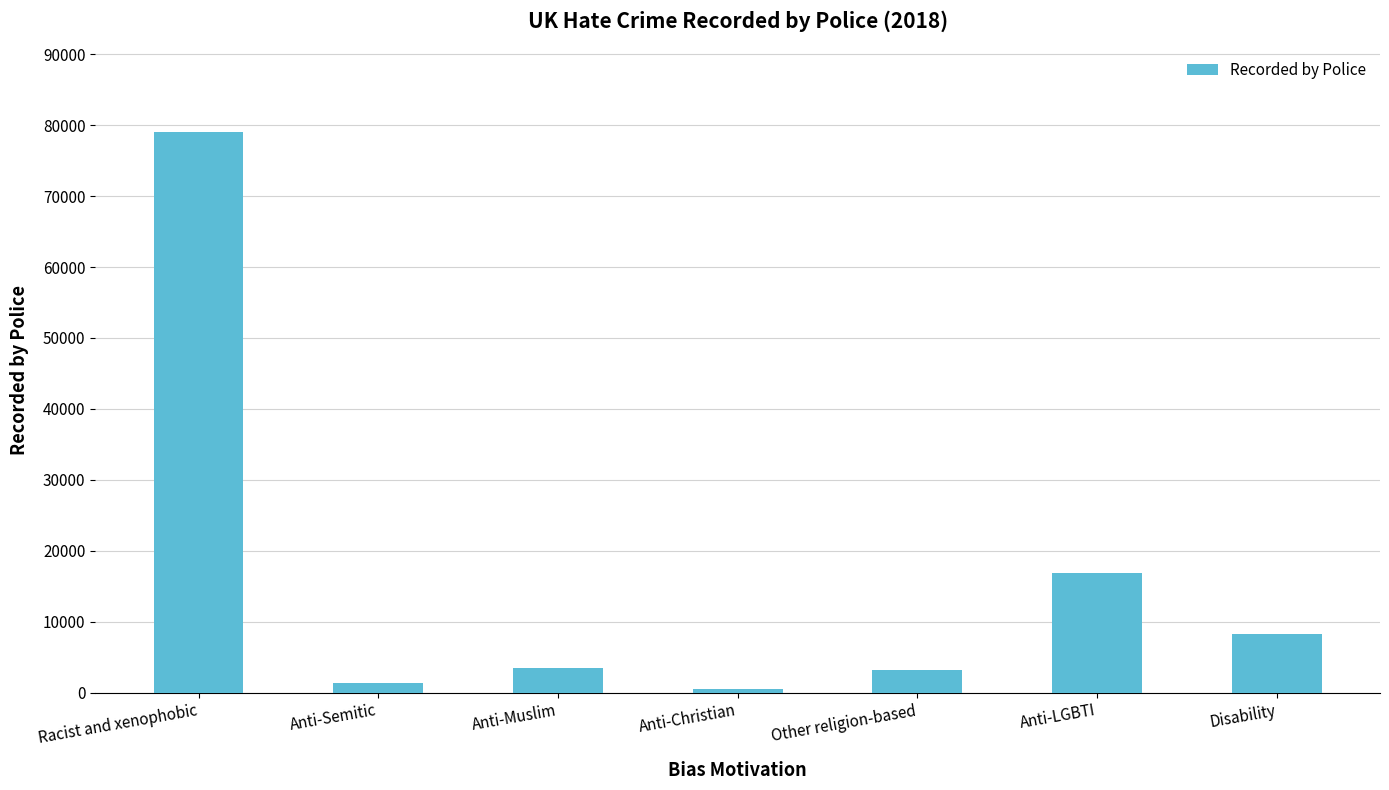

Which has a higher value, Other religion-based or Disability?

Disability